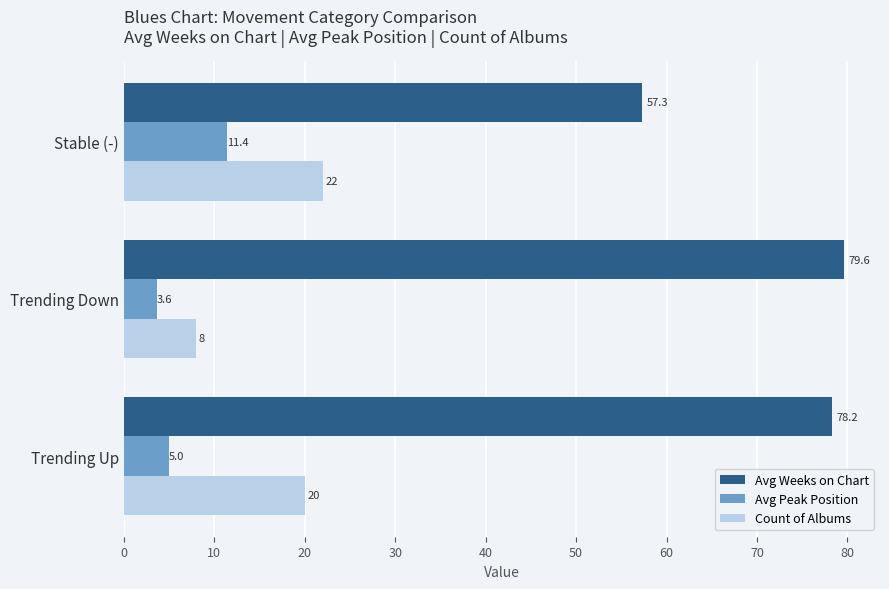

How many series are shown in this chart?

3